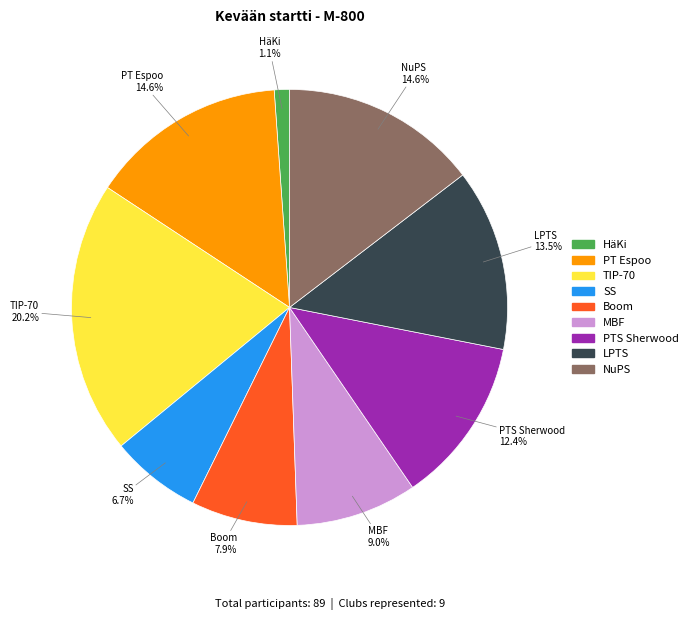

Is there any slice that represents more than half of the pie?

No